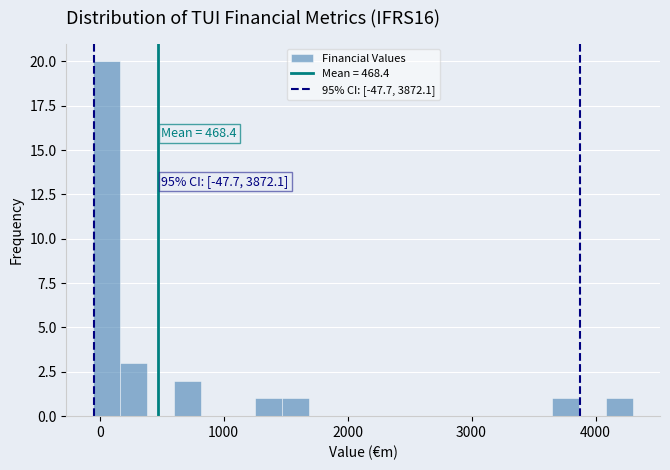

Read against the x-axis, roughly where is the centre of the tallest bar?

100